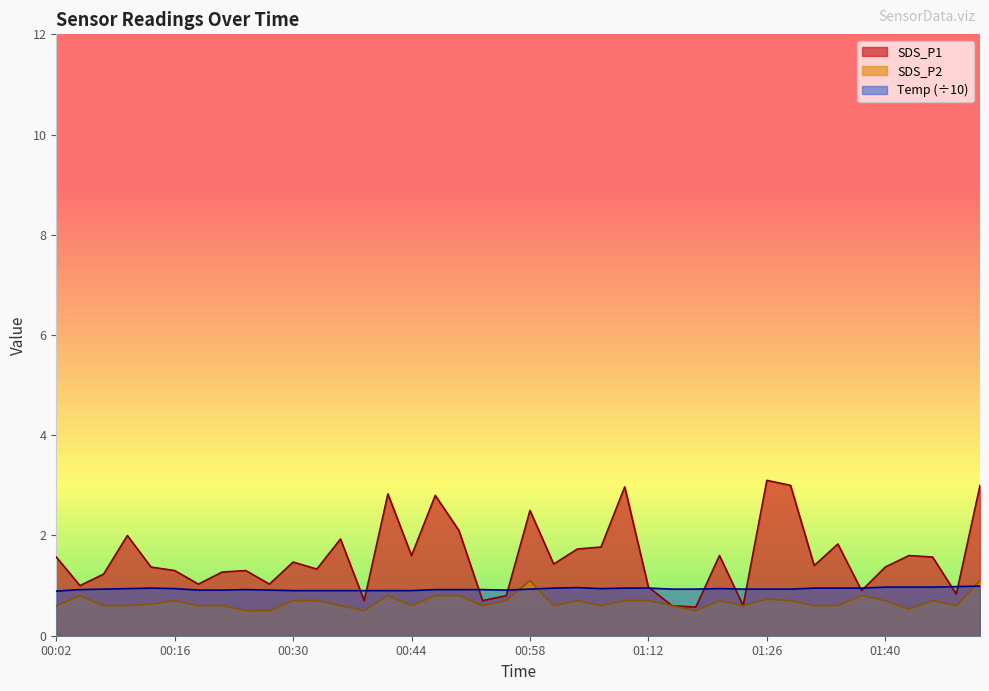

List the series in order of their overall mean, highest first.

SDS_P1, Temp (÷10), SDS_P2